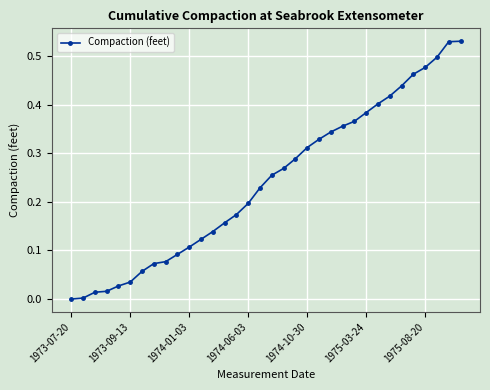

What is the sum of all values?

8.2